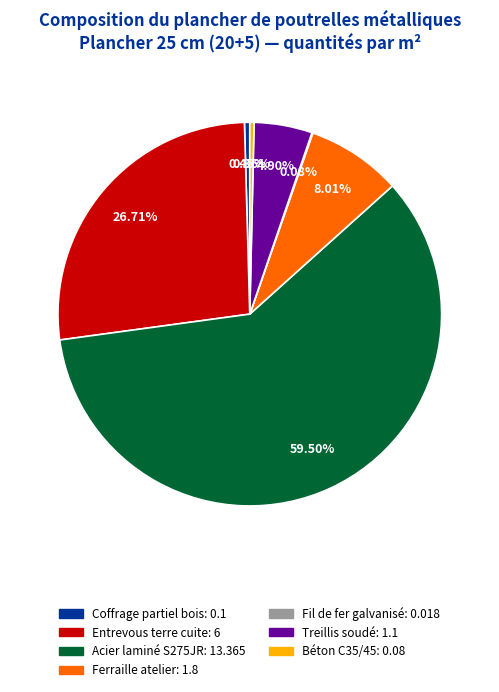

Do Coffrage partiel bois: 0.1 and Entrevous terre cuite: 6 together represent more than half of the pie?

No